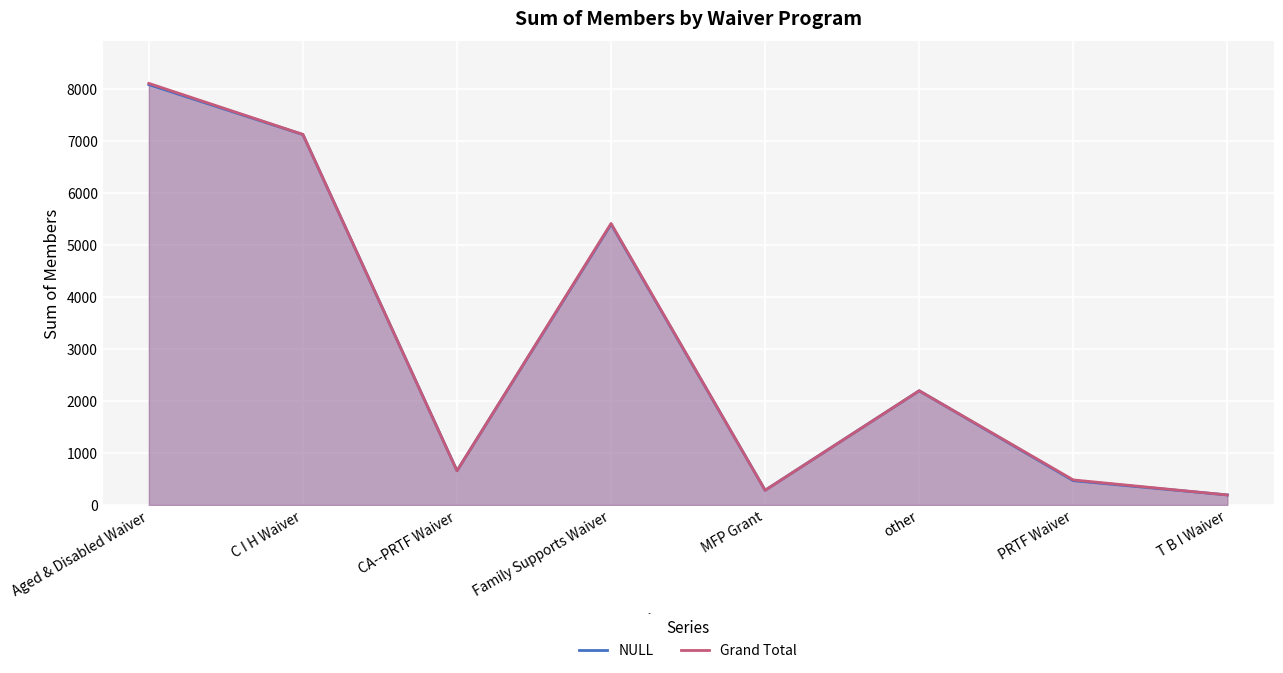

Reading left to right, extract all data points from this chart.

NULL: 8086	7125	658	5401	283	2197	467	193
Grand Total: 8110	7128	658	5415	283	2198	482	193